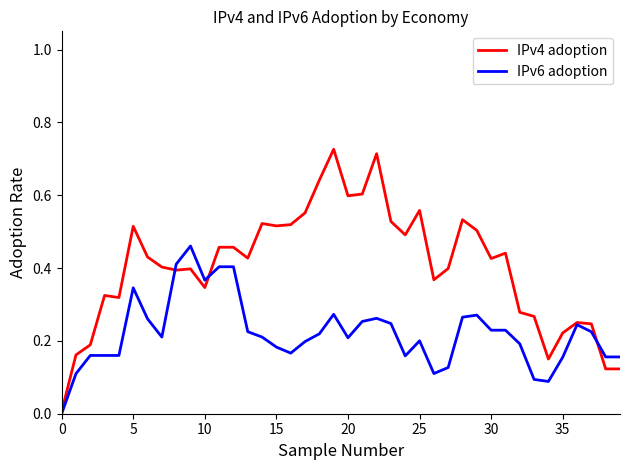

Which series has the largest range (max minus min)?

IPv4 adoption